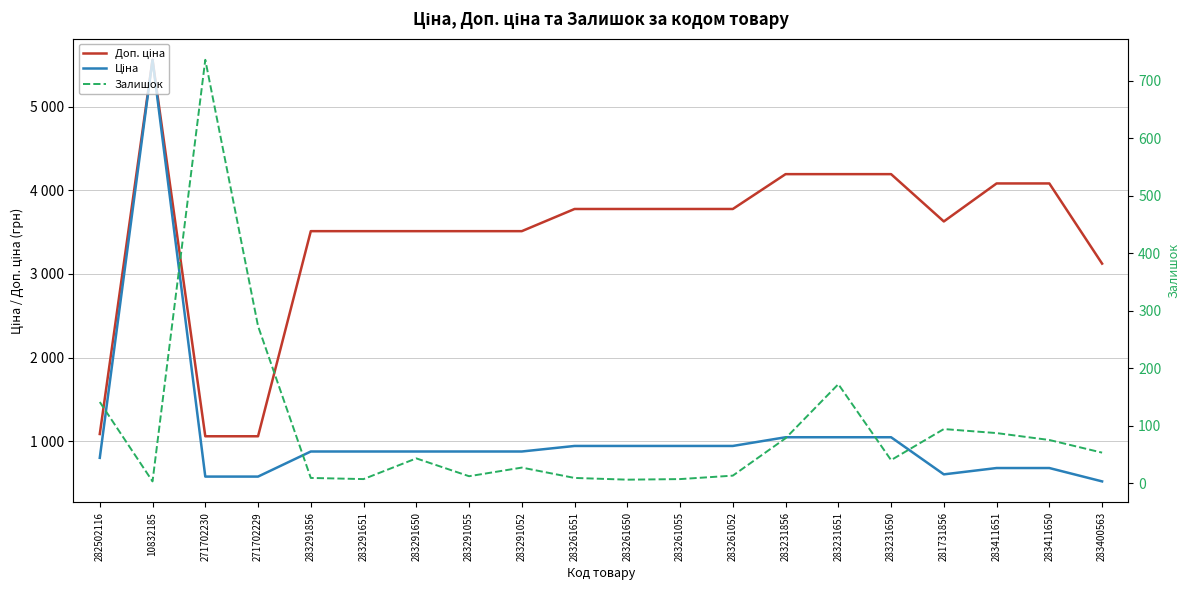

True or false: Ціна and Залишок cross at least once.

True